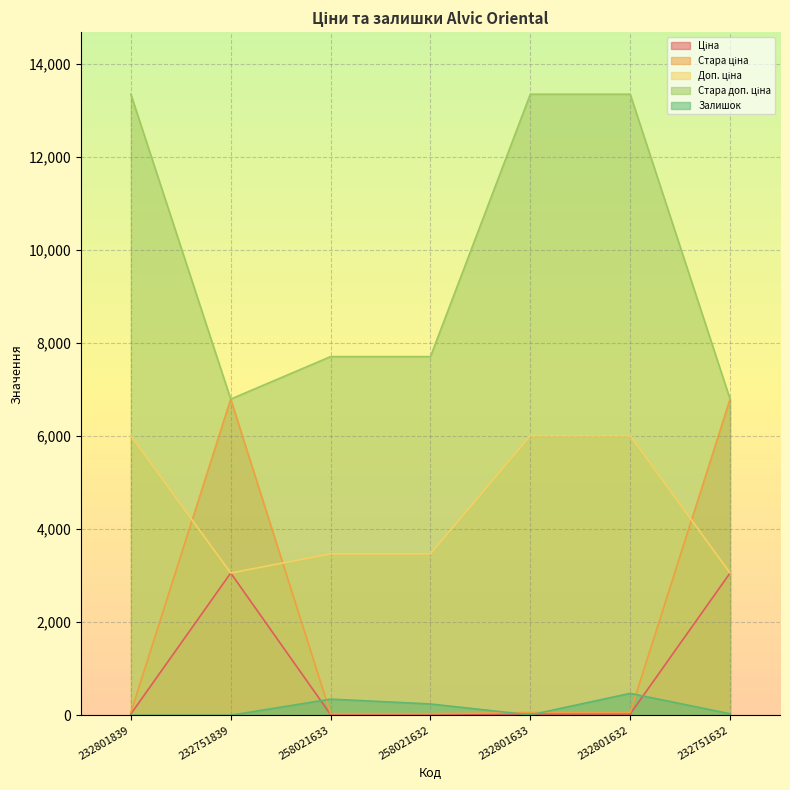

True or false: Стара ціна has a value of 6799.2 at 232751839.

True